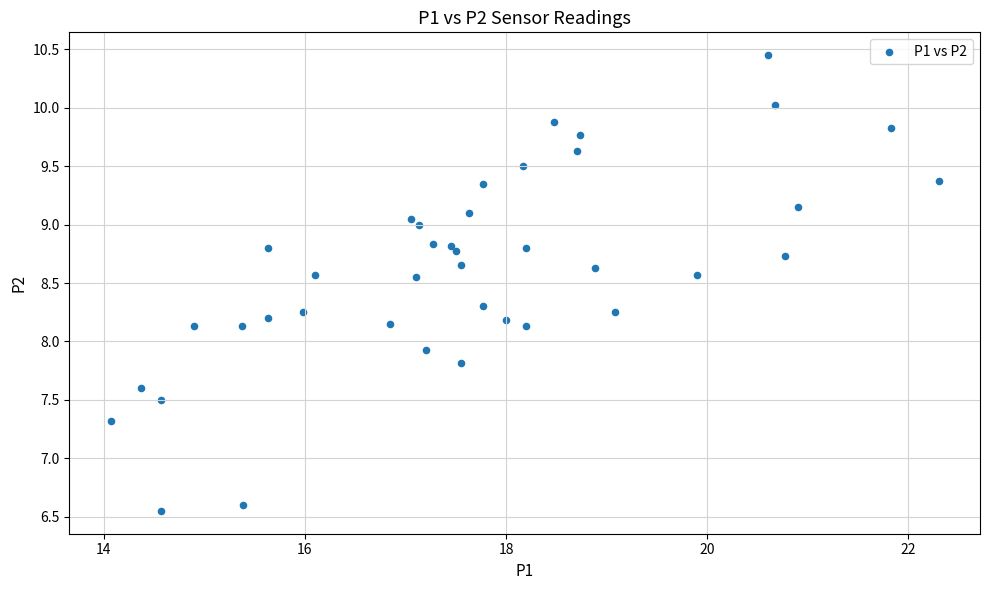

What Y value in the scatter plot is closest to 8?

7.9